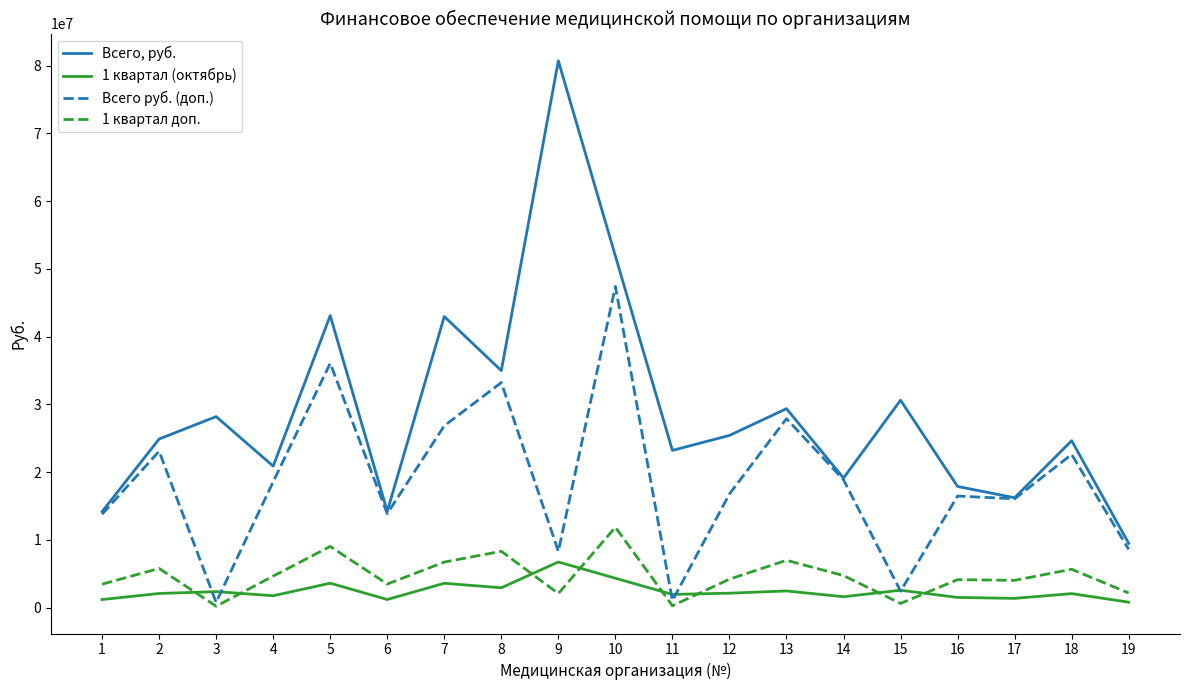

What is the minimum value shown in the chart?

190209.5